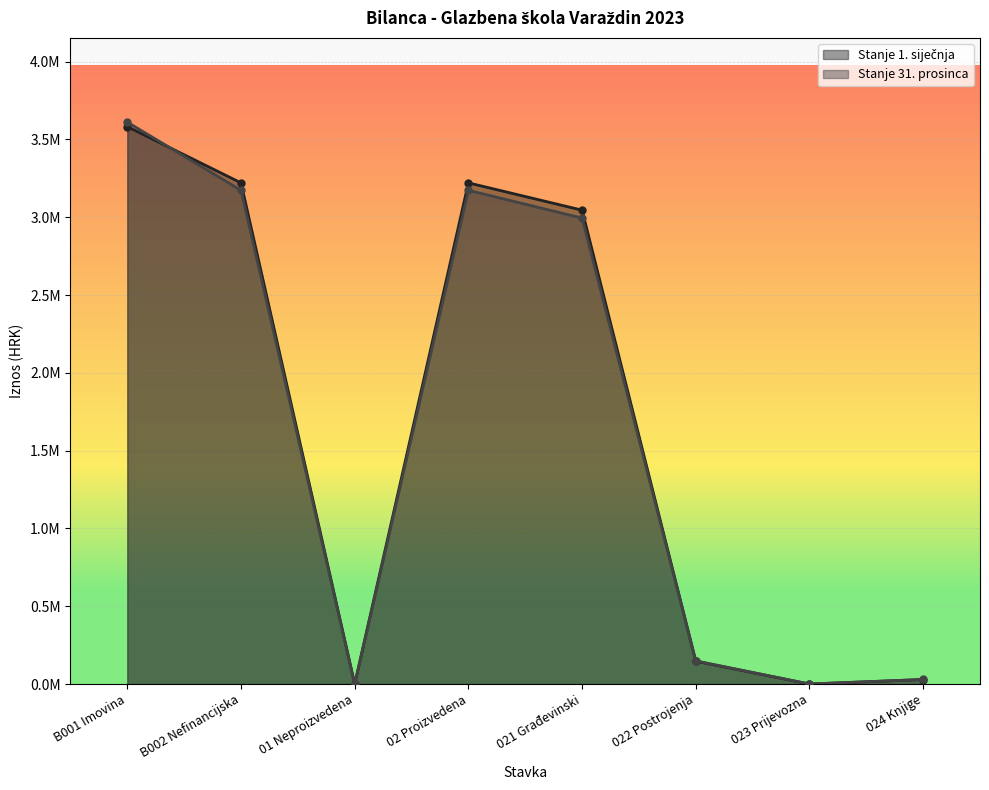

At which category does Stanje 1. siječnja reach its first local peak?

02 Proizvedena